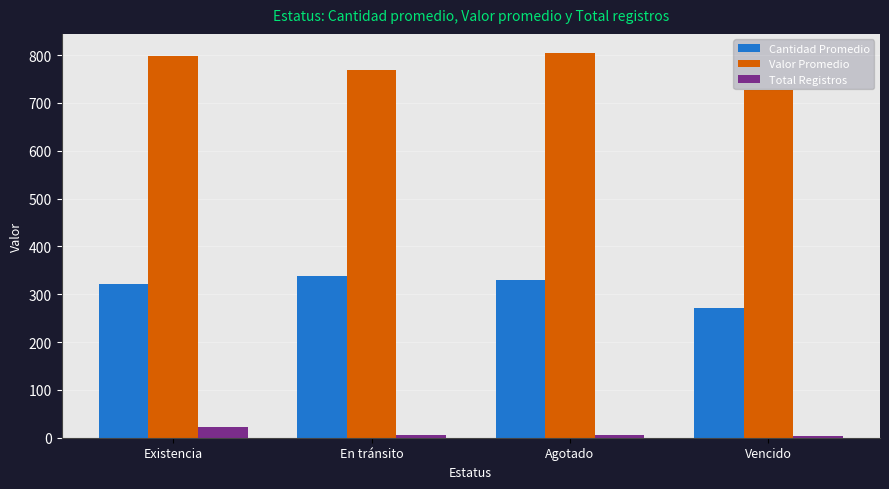

Between En tránsito and Vencido, which series saw the biggest shift?

Cantidad Promedio